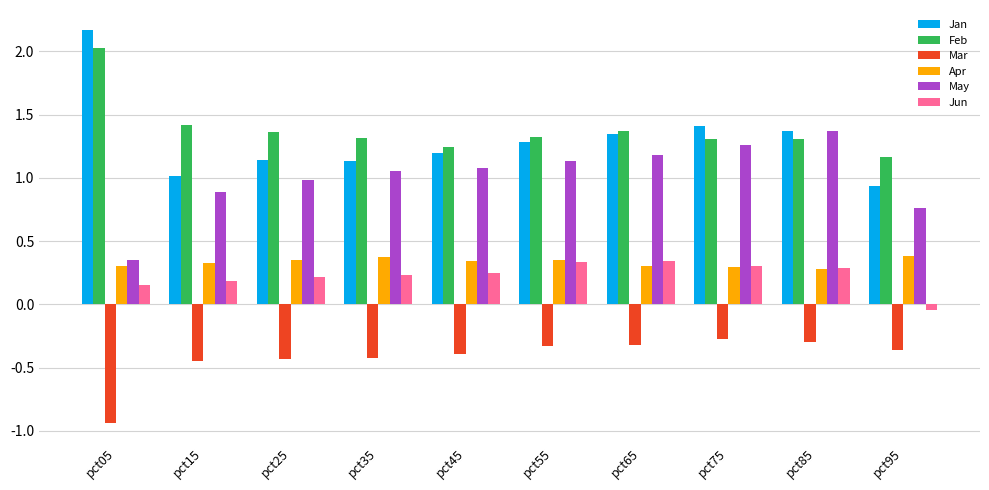

At how many categories does at least one series exceed 0?

10